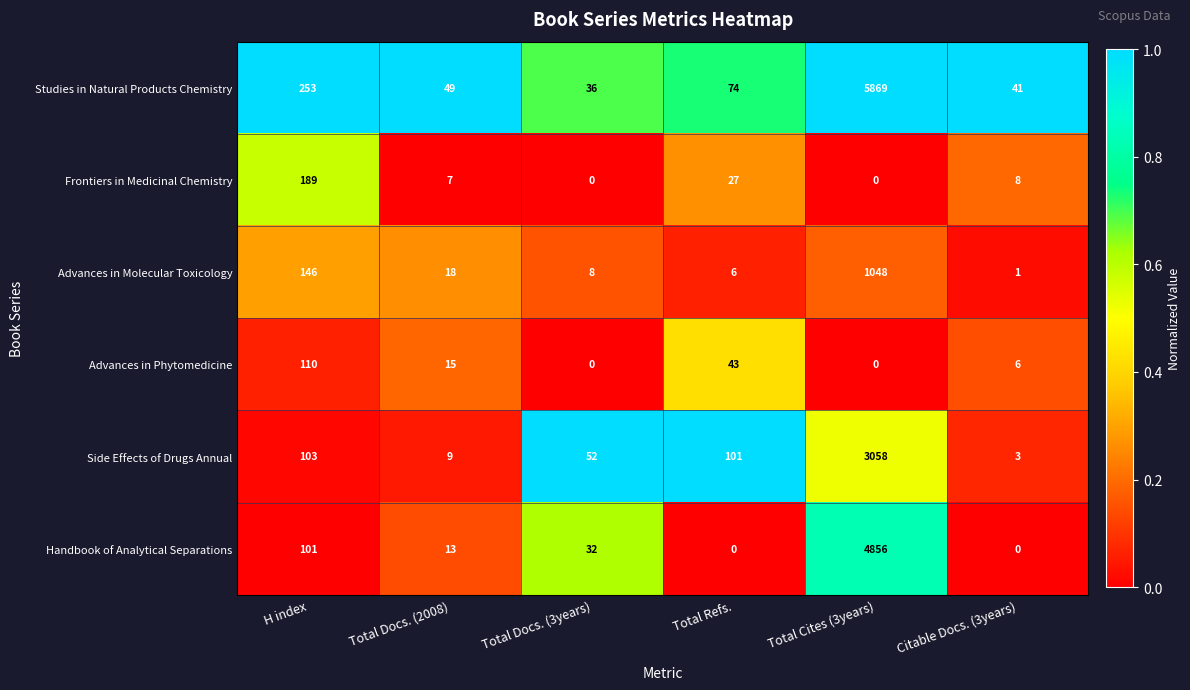

True or false: Advances in Phytomedicine has a value of 23 at Total Docs. (2008).

False